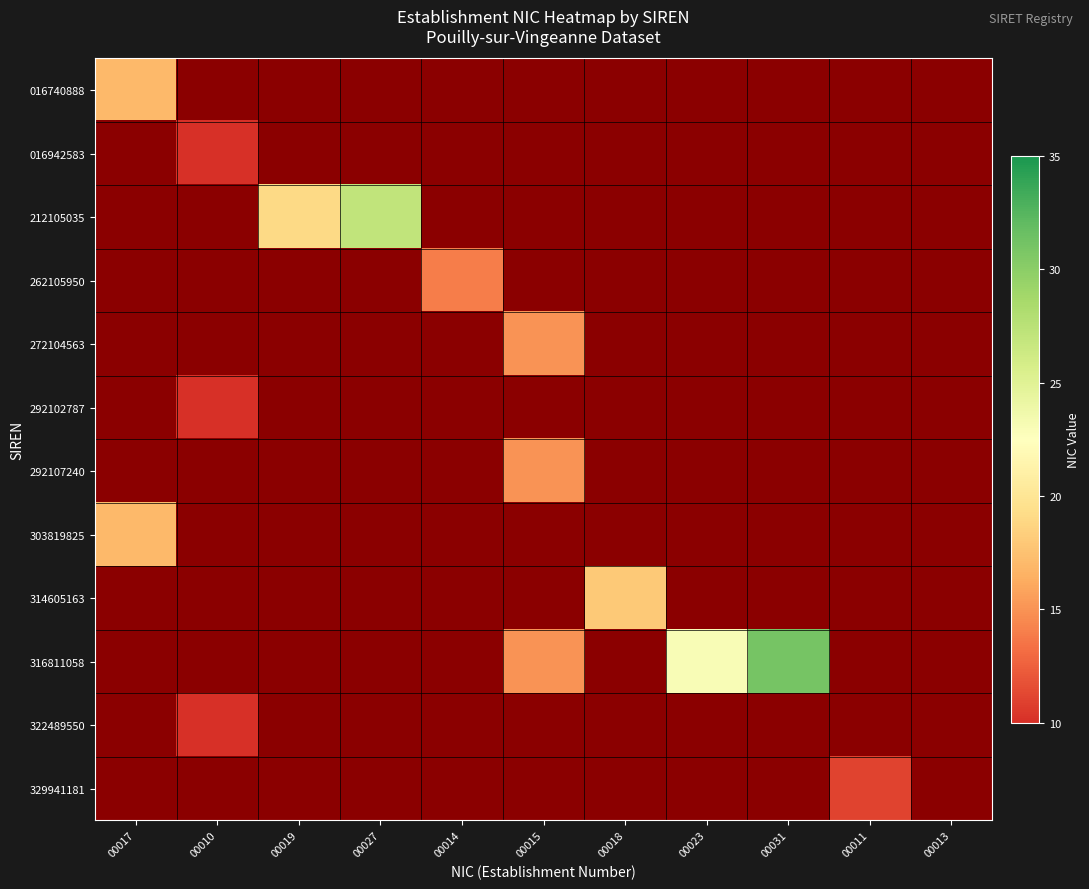

Rank the series at 00017 from lowest to highest value.

016740888, 016942583, 212105035, 262105950, 272104563, 292102787, 292107240, 303819825, 314605163, 316811058, 322489550, 329941181